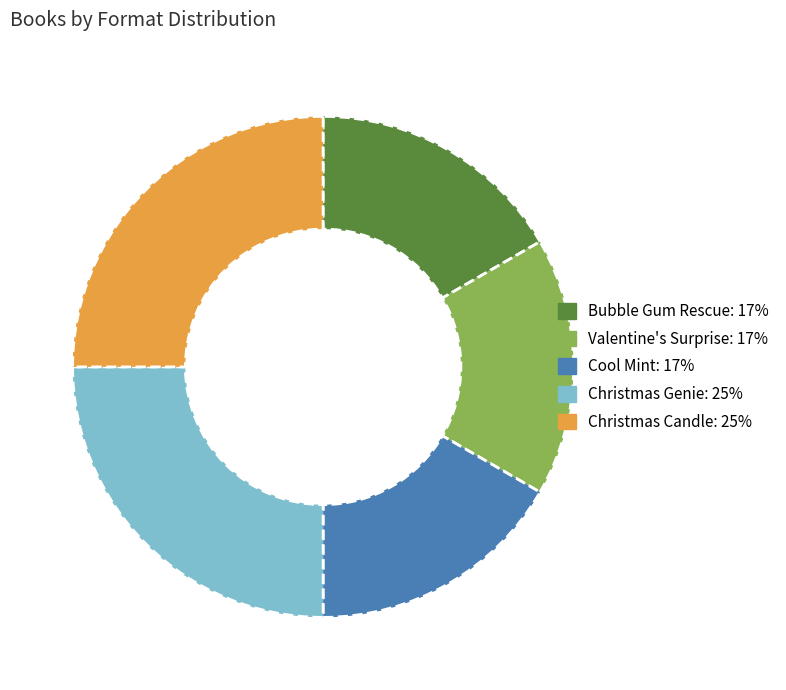

Does any single category account for the majority?

No